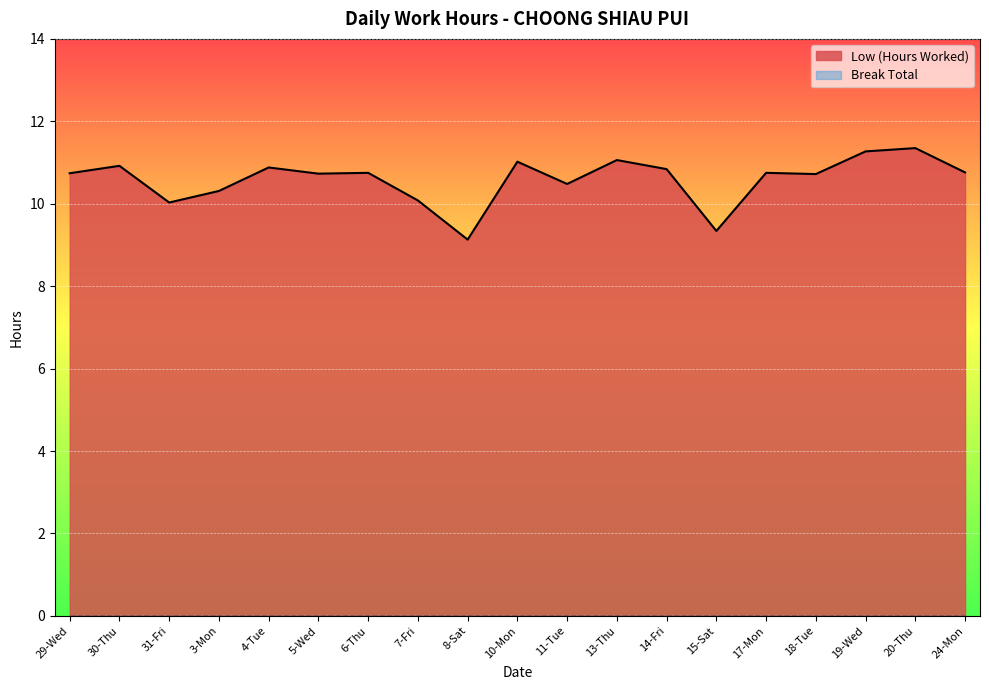

What is the difference between the maximum and second lowest values?

2.0